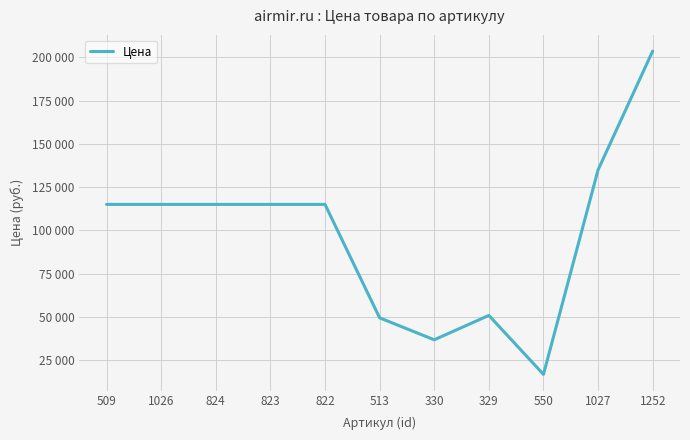

Which category has the highest value across all series?

1252